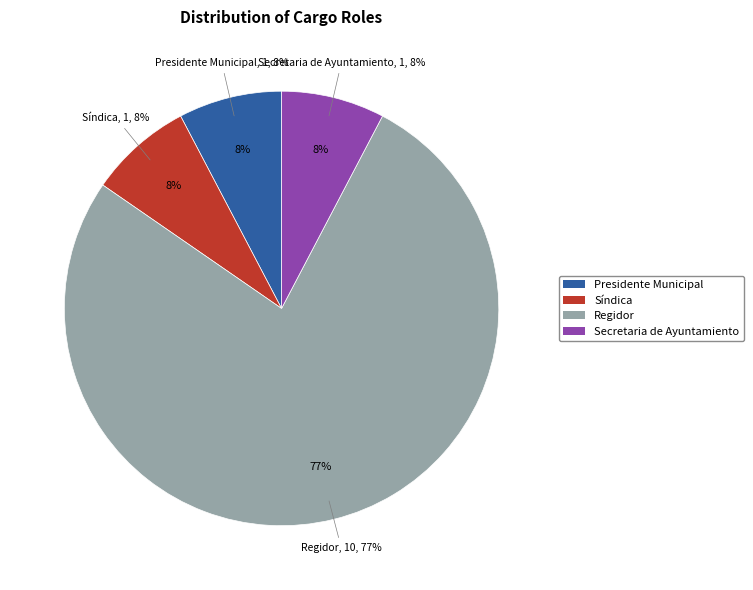

To the nearest percent, what is the average slice percentage?

25%